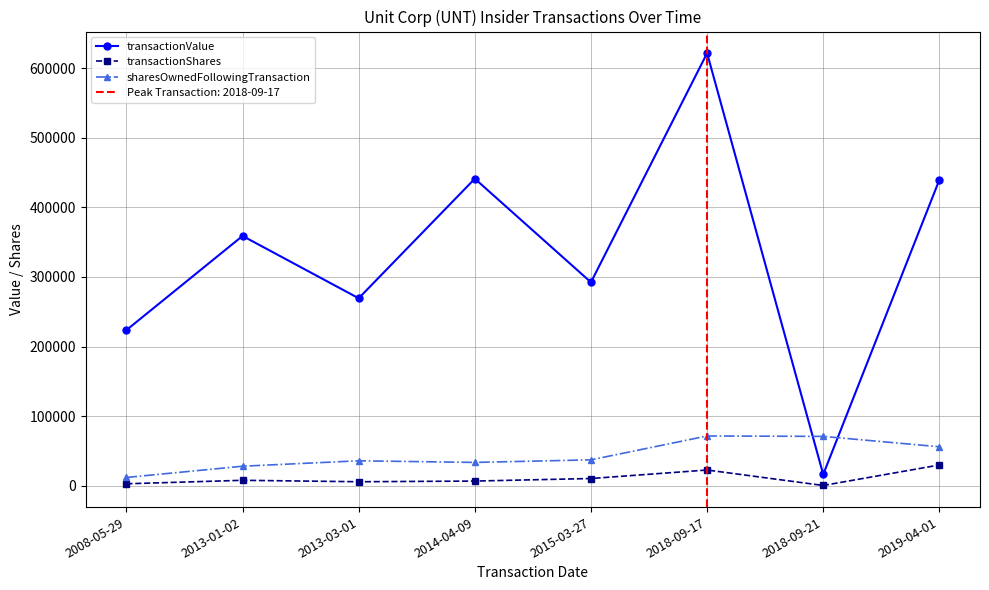

What is the spread (max minus min) of values at 2018-09-17?

598632